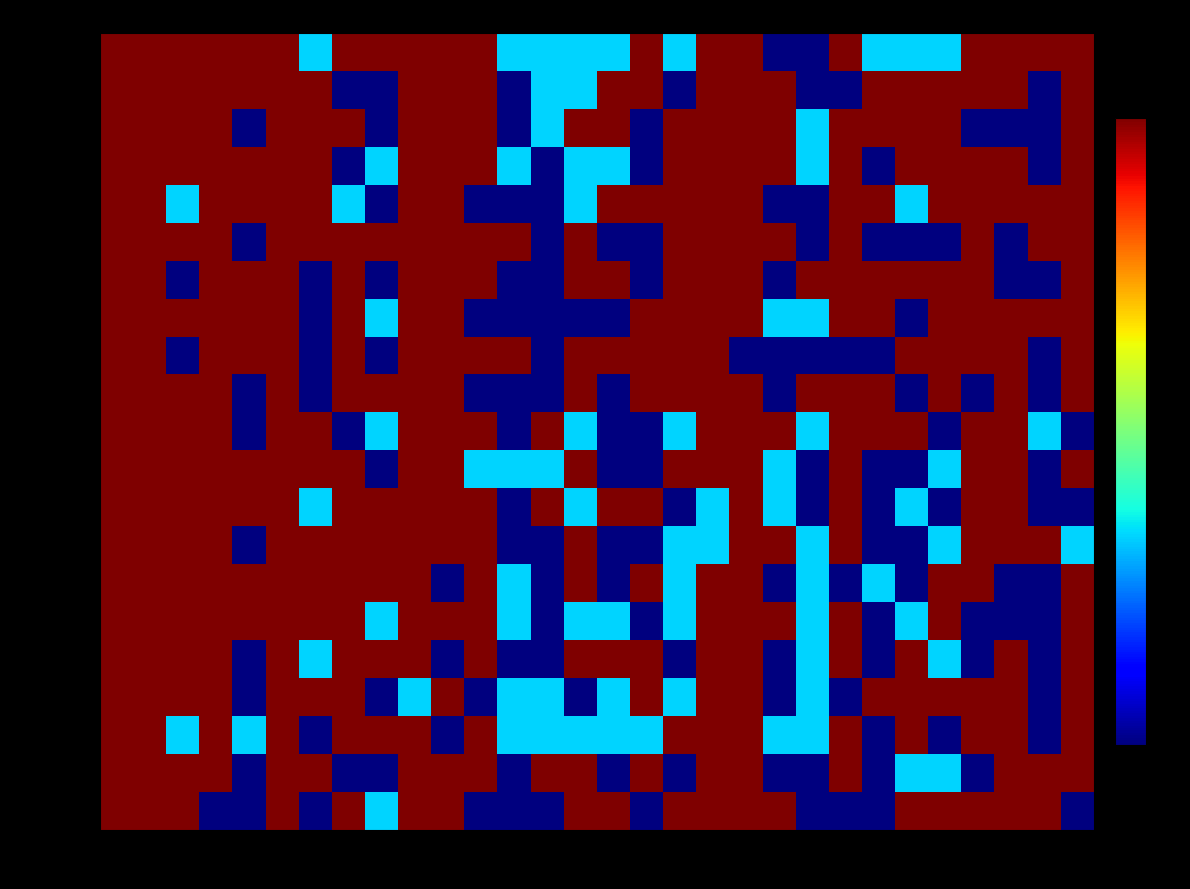

Which series has the largest total across all categories?

Marceddu